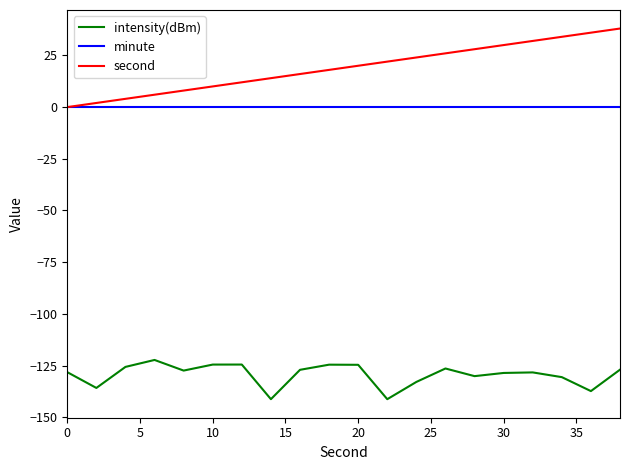

True or false: second and intensity(dBm) cross at least once.

False